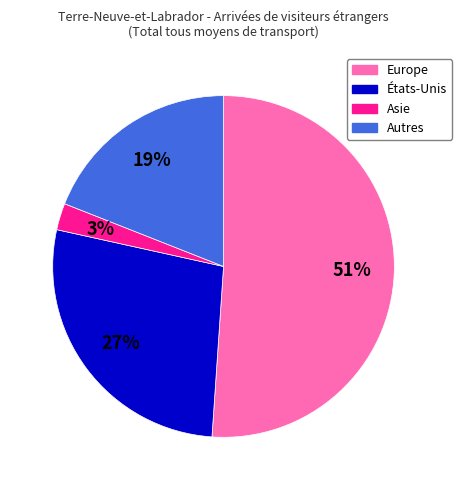

To the nearest percent, what percentage of the pie is Asie?

3%